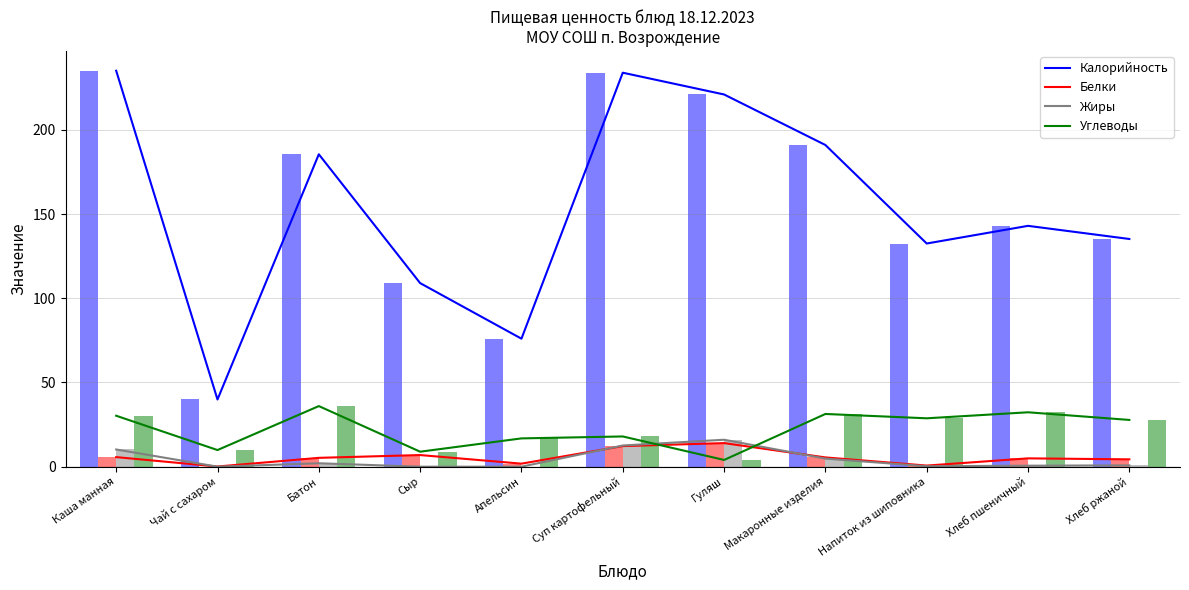

What position from the right is Напиток из шиповника?

3